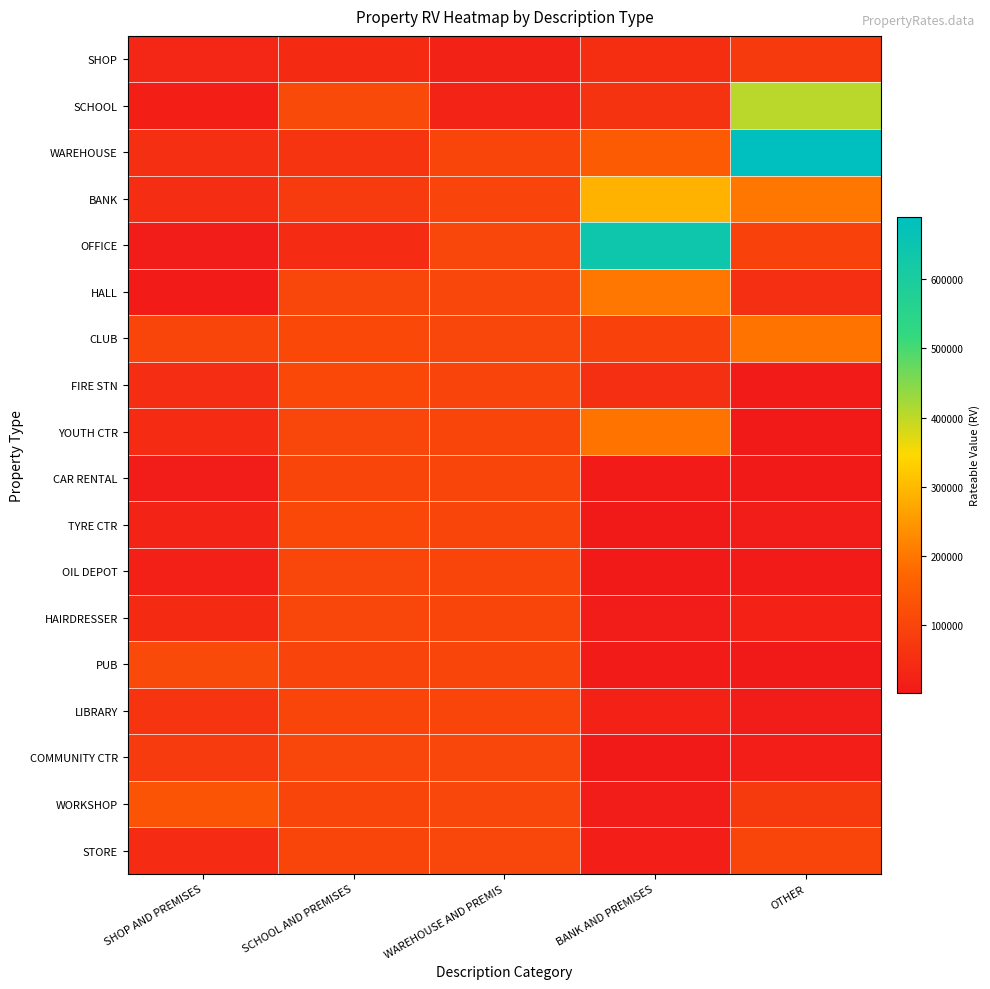

Reading left to right, list all the values displayed in this chart.

SHOP: SHOP AND PREMISES=32000	SCHOOL AND PREMISES=41250	WAREHOUSE AND PREMIS=23250	BANK AND PREMISES=50000	OTHER=77000
SCHOOL: SHOP AND PREMISES=17250	SCHOOL AND PREMISES=114000	WAREHOUSE AND PREMIS=25500	BANK AND PREMISES=60500	OTHER=405000
WAREHOUSE: SHOP AND PREMISES=52000	SCHOOL AND PREMISES=66500	WAREHOUSE AND PREMIS=102453	BANK AND PREMISES=152000	OTHER=690000
BANK: SHOP AND PREMISES=47500	SCHOOL AND PREMISES=78500	WAREHOUSE AND PREMIS=100531	BANK AND PREMISES=290000	OTHER=201000
OFFICE: SHOP AND PREMISES=13250	SCHOOL AND PREMISES=43500	WAREHOUSE AND PREMIS=103891	BANK AND PREMISES=640000	OTHER=94000
HALL: SHOP AND PREMISES=6900	SCHOOL AND PREMISES=103748	WAREHOUSE AND PREMIS=103898	BANK AND PREMISES=201000	OTHER=52000
CLUB: SHOP AND PREMISES=102950	SCHOOL AND PREMISES=107462	WAREHOUSE AND PREMIS=104041	BANK AND PREMISES=94000	OTHER=197000
FIRE STN: SHOP AND PREMISES=47750	SCHOOL AND PREMISES=108181	WAREHOUSE AND PREMIS=100489	BANK AND PREMISES=52000	OTHER=8900
YOUTH CTR: SHOP AND PREMISES=43250	SCHOOL AND PREMISES=104385	WAREHOUSE AND PREMIS=102220	BANK AND PREMISES=197000	OTHER=3350
CAR RENTAL: SHOP AND PREMISES=11250	SCHOOL AND PREMISES=103278	WAREHOUSE AND PREMIS=102252	BANK AND PREMISES=8900	OTHER=2650
TYRE CTR: SHOP AND PREMISES=25500	SCHOOL AND PREMISES=107468	WAREHOUSE AND PREMIS=101002	BANK AND PREMISES=3350	OTHER=13250
OIL DEPOT: SHOP AND PREMISES=18500	SCHOOL AND PREMISES=104108	WAREHOUSE AND PREMIS=101913	BANK AND PREMISES=2650	OTHER=6900
HAIRDRESSER: SHOP AND PREMISES=41250	SCHOOL AND PREMISES=103376	WAREHOUSE AND PREMIS=101917	BANK AND PREMISES=13250	OTHER=22750
PUB: SHOP AND PREMISES=114000	SCHOOL AND PREMISES=100194	WAREHOUSE AND PREMIS=101952	BANK AND PREMISES=6900	OTHER=5400
LIBRARY: SHOP AND PREMISES=66500	SCHOOL AND PREMISES=102950	WAREHOUSE AND PREMIS=102732	BANK AND PREMISES=22750	OTHER=10500
COMMUNITY CTR: SHOP AND PREMISES=78500	SCHOOL AND PREMISES=104047	WAREHOUSE AND PREMIS=103598	BANK AND PREMISES=5400	OTHER=14250
WORKSHOP: SHOP AND PREMISES=136000	SCHOOL AND PREMISES=101224	WAREHOUSE AND PREMIS=103669	BANK AND PREMISES=10500	OTHER=77000
STORE: SHOP AND PREMISES=43500	SCHOOL AND PREMISES=103042	WAREHOUSE AND PREMIS=103748	BANK AND PREMISES=14250	OTHER=102000